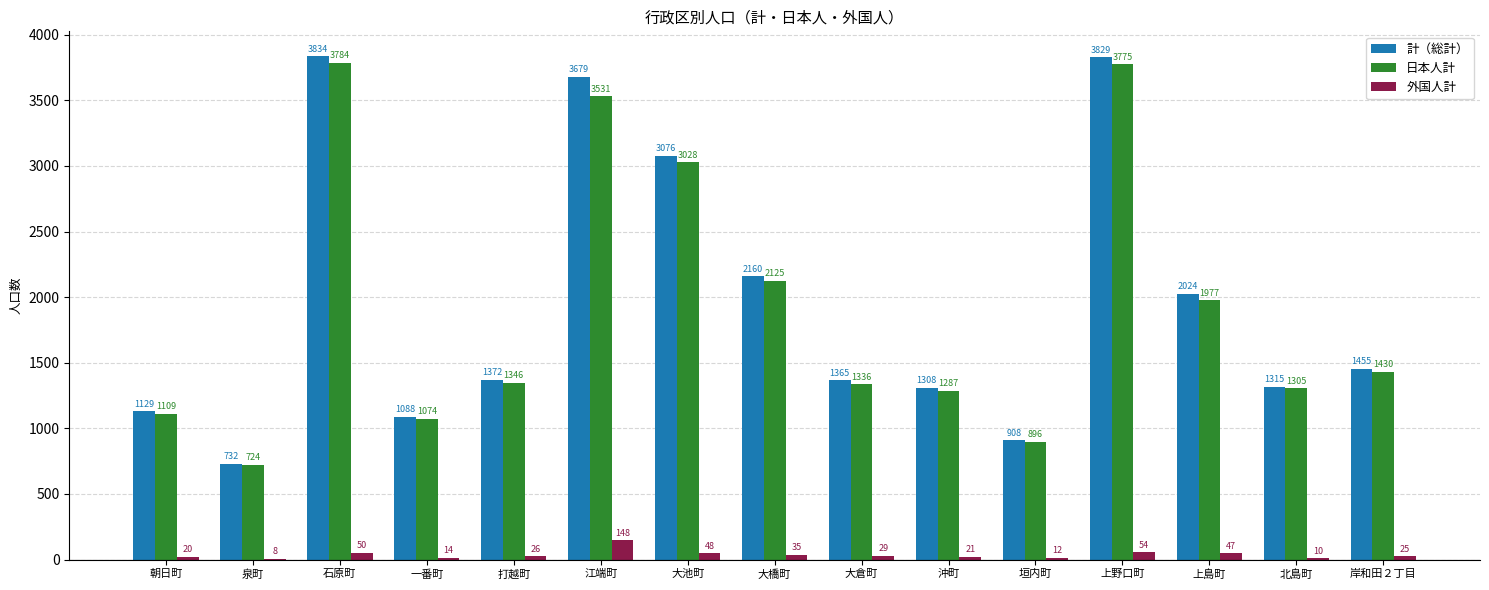

Reading left to right, what are all the values shown in this chart?

計（総計）: 朝日町=1129	泉町=732	石原町=3834	一番町=1088	打越町=1372	江端町=3679	大池町=3076	大橋町=2160	大倉町=1365	沖町=1308	垣内町=908	上野口町=3829	上島町=2024	北島町=1315	岸和田２丁目=1455
日本人計: 朝日町=1109	泉町=724	石原町=3784	一番町=1074	打越町=1346	江端町=3531	大池町=3028	大橋町=2125	大倉町=1336	沖町=1287	垣内町=896	上野口町=3775	上島町=1977	北島町=1305	岸和田２丁目=1430
外国人計: 朝日町=20	泉町=8	石原町=50	一番町=14	打越町=26	江端町=148	大池町=48	大橋町=35	大倉町=29	沖町=21	垣内町=12	上野口町=54	上島町=47	北島町=10	岸和田２丁目=25